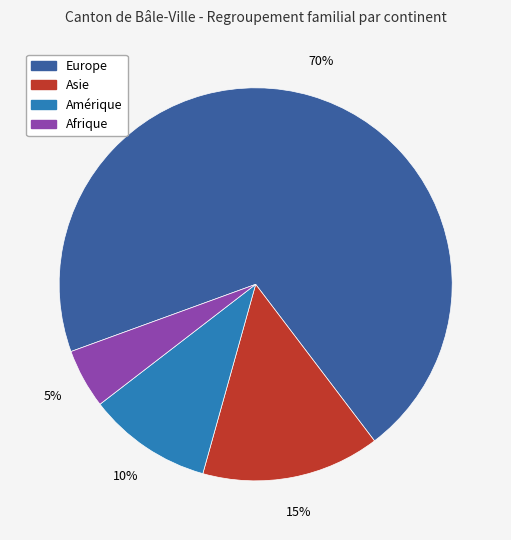

To the nearest percent, what is the difference between the largest and smallest slice percentages?

65%